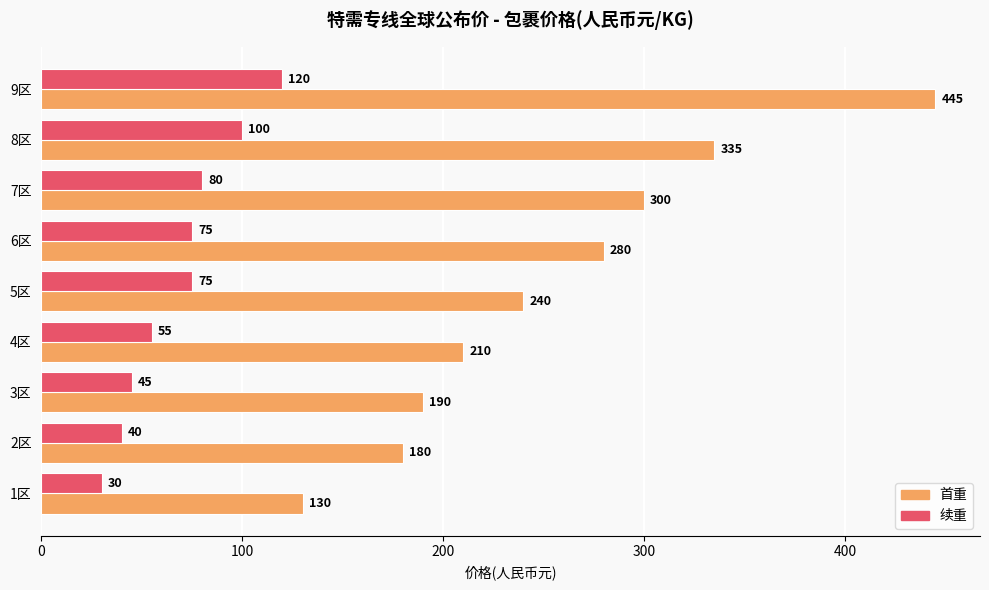

How many distinct data groups are displayed?

2